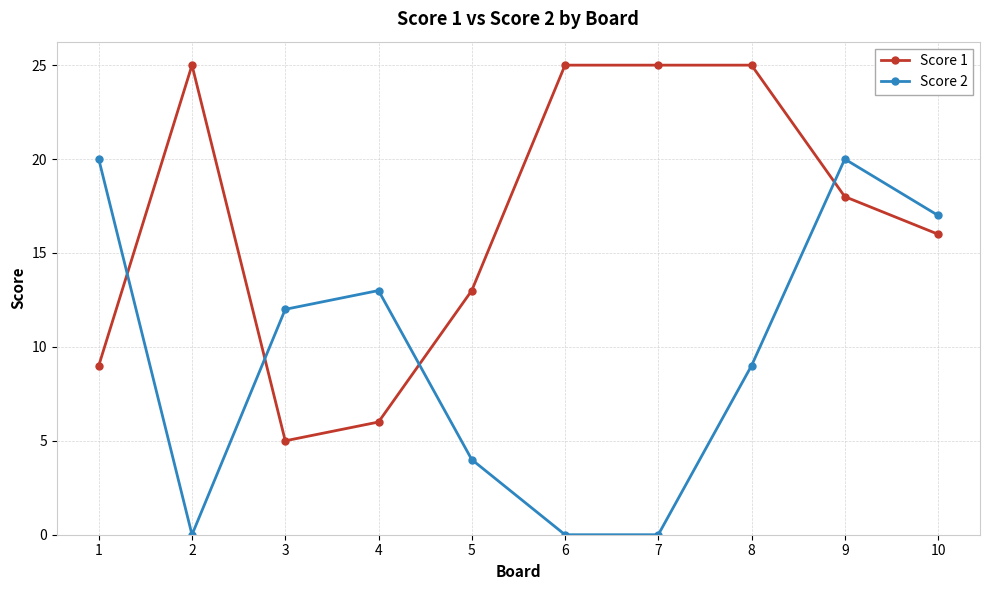

Between 8 and 9, which series saw the biggest shift?

Score 2